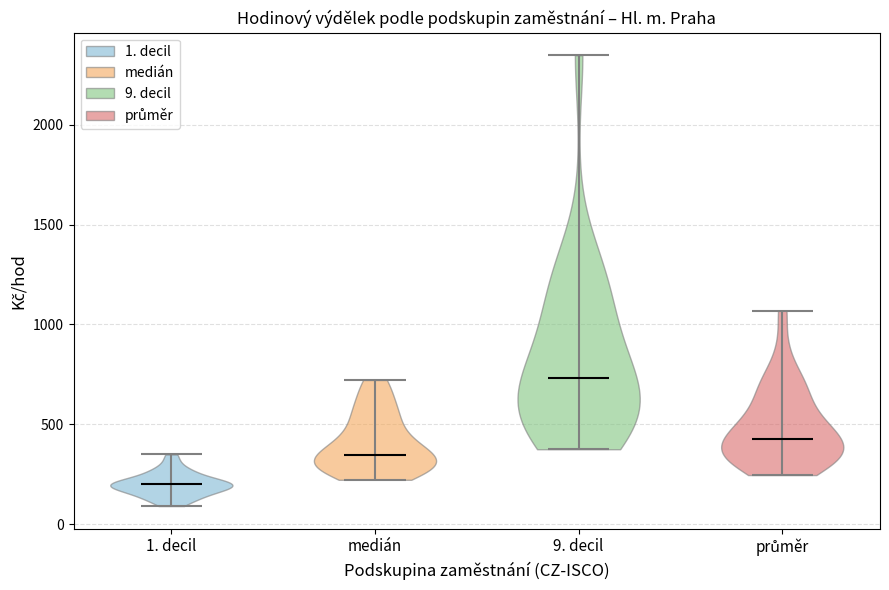

What is the highest point the violin for 1. decil reaches on the y-axis? The values are not printed on the chart, so give them approximately, as read against the axis.

350